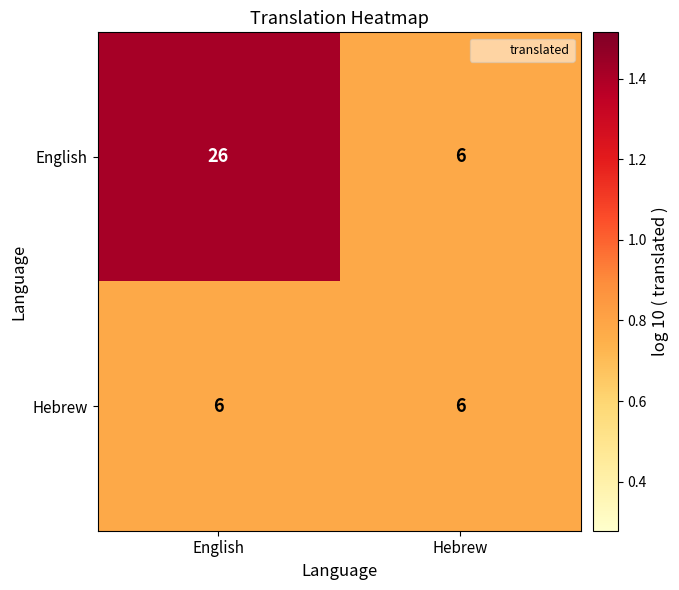

Count the number of data series in this chart.

2